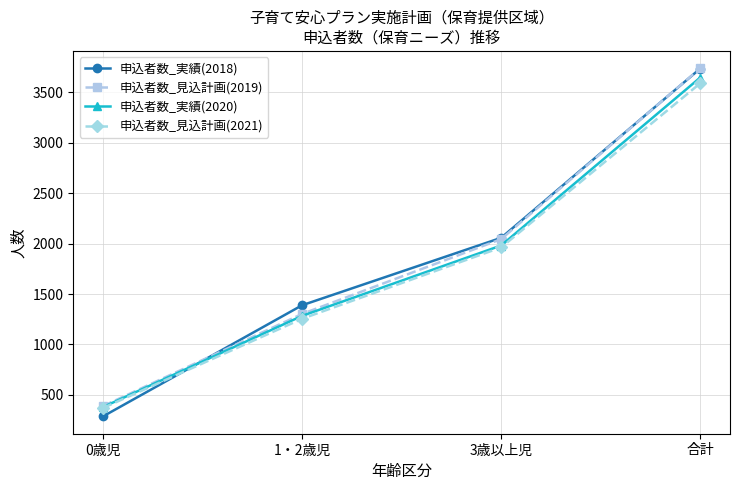

Is this an area chart (filled region under the line)?

No